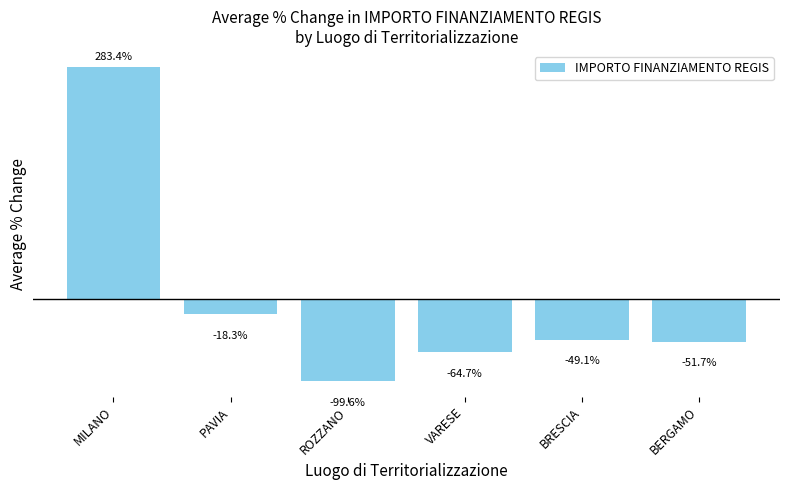

Rank the categories by value from lowest to highest.

ROZZANO, VARESE, BERGAMO, BRESCIA, PAVIA, MILANO